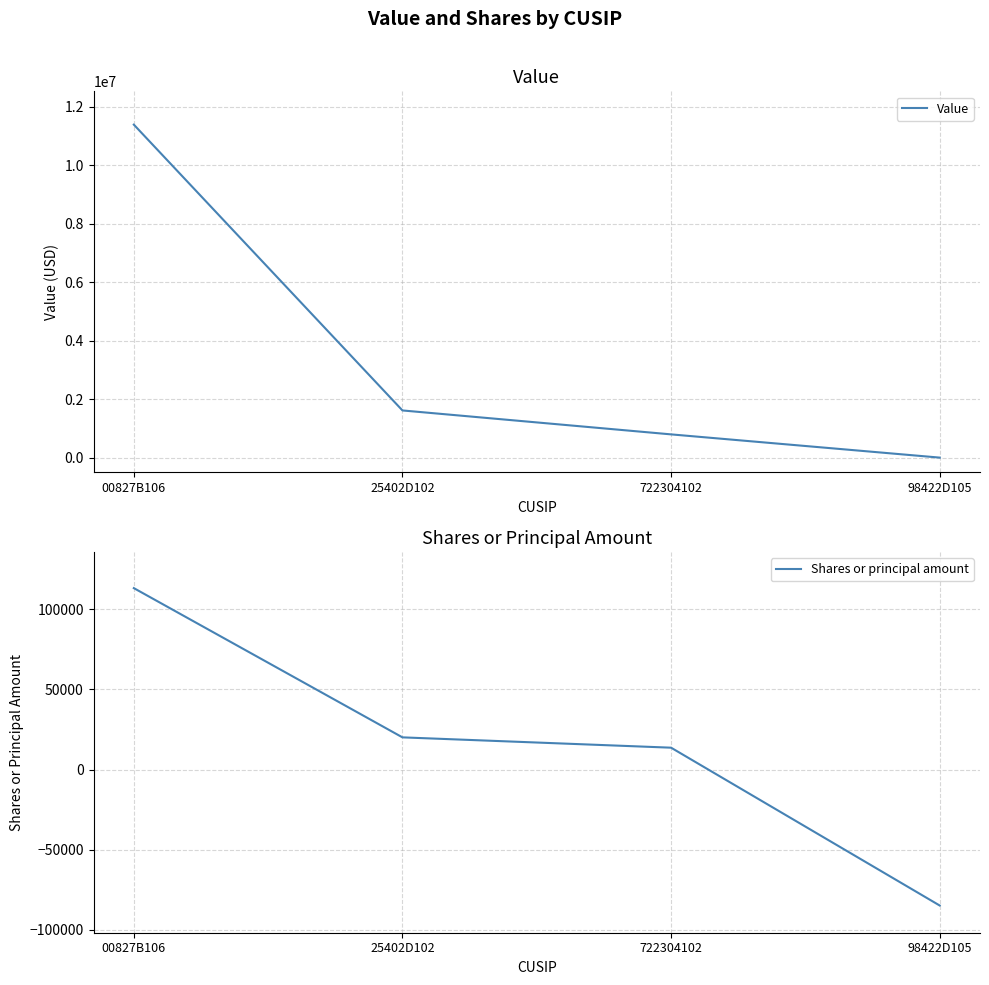

True or false: Value has a value of 795000 at 722304102.

True